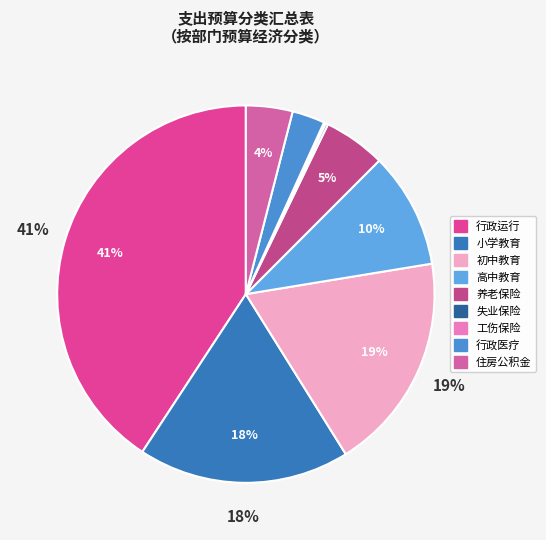

Rank the categories by value from highest to lowest.

行政运行, 初中教育, 小学教育, 高中教育, 机关事业单位基本养老保险缴费支出, 住房公积金, 行政单位医疗, 财政对失业保险基金的补助, 财政对工伤保险基金的补助